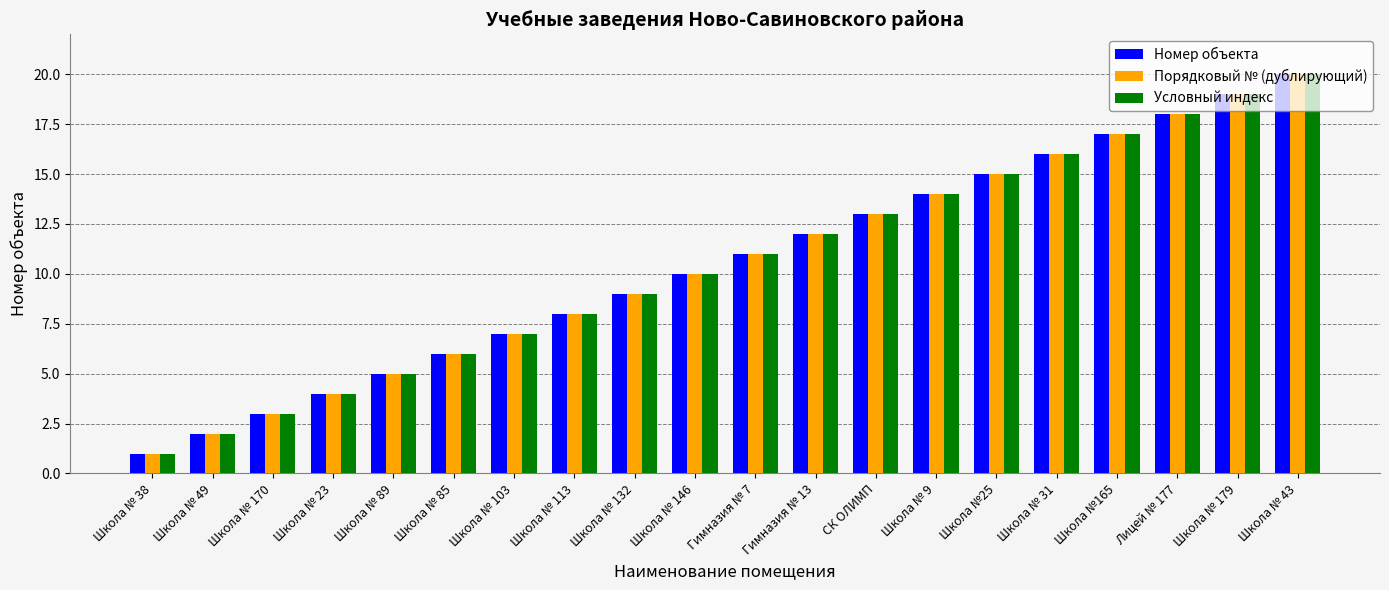

What is the difference between the second highest and minimum values in the Условный индекс series?

18